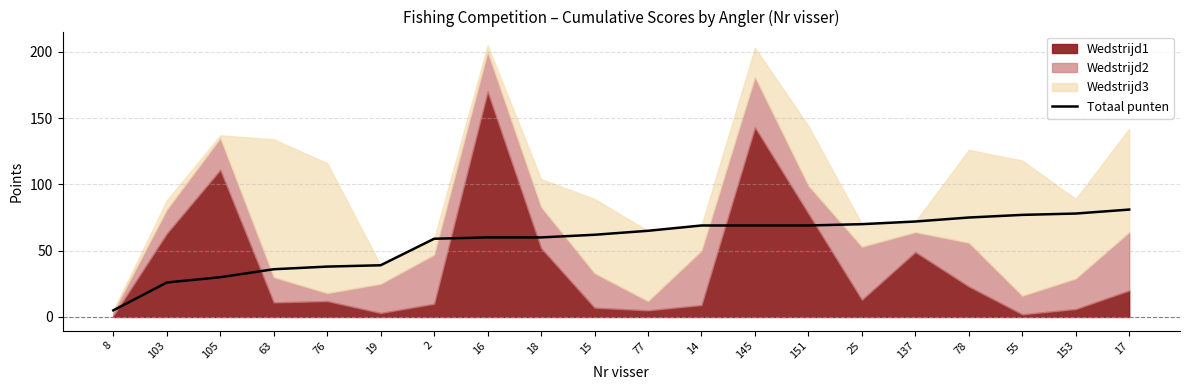

What is the label of the 2nd point from the right?

153